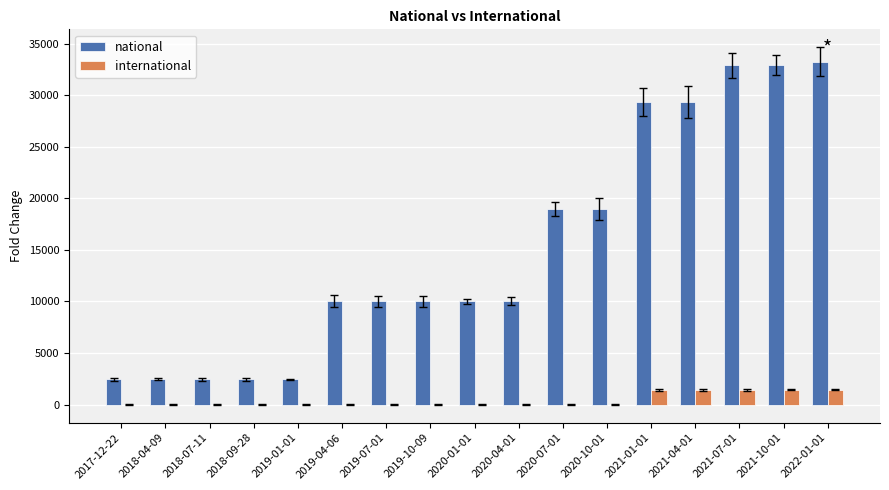

Is the value of international at 2018-07-11 greater than the value of national at 2019-01-01?

No